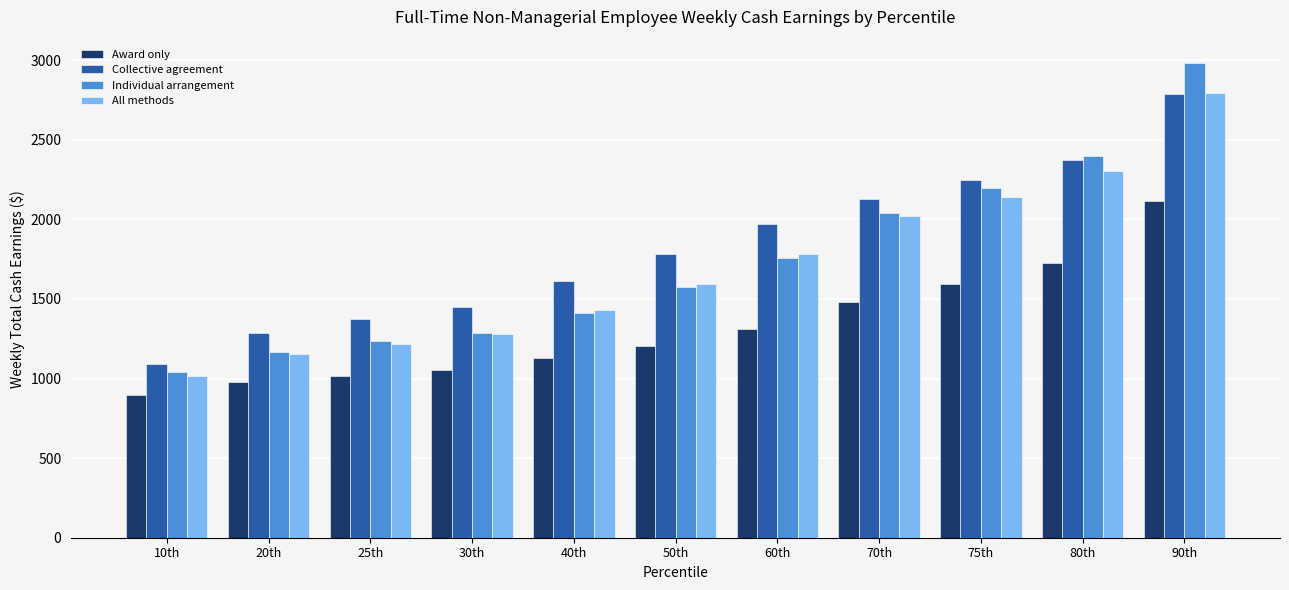

What is the maximum value for Award only?

2114